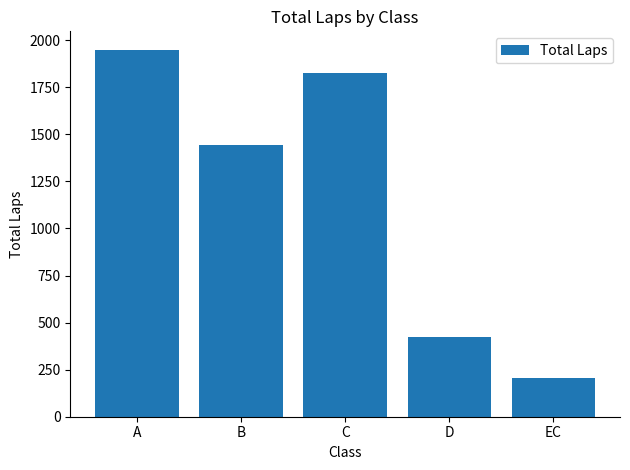

What is the minimum value shown in the chart?

208